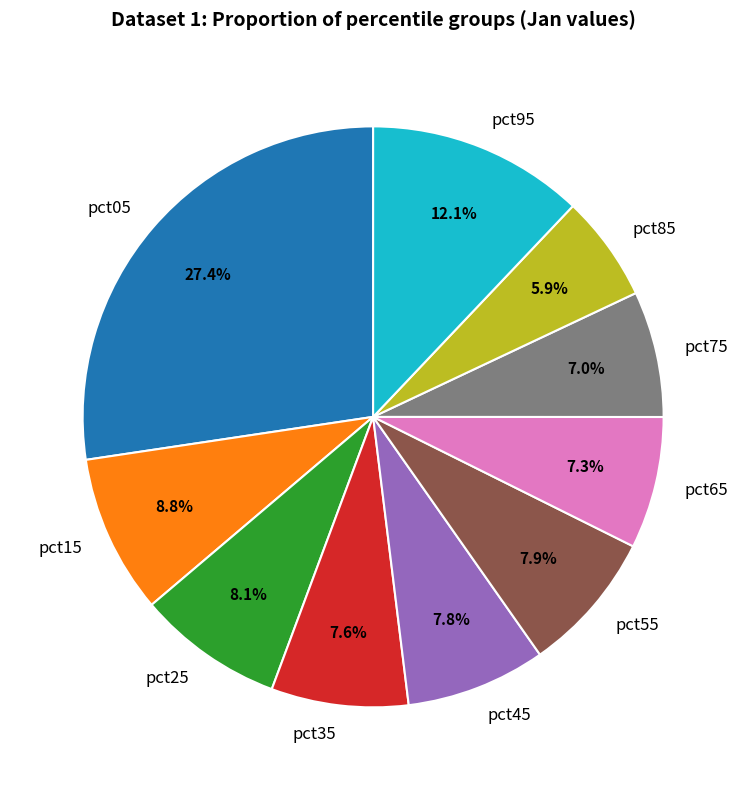

What percentage is NOT represented by pct05?

72.6%